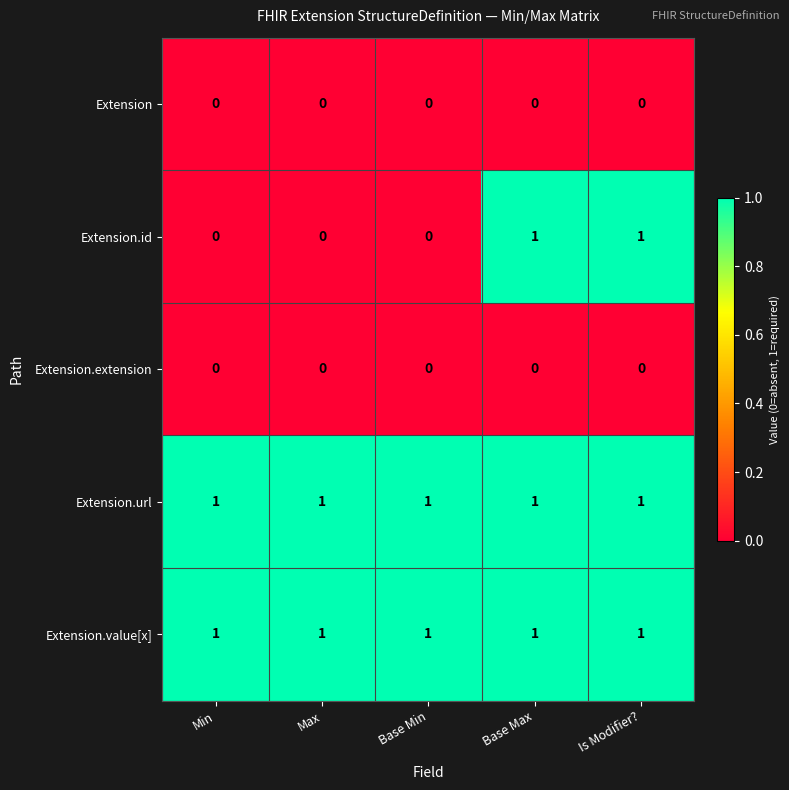

Reading left to right, what are all the values shown in this chart?

Extension: Min=0	Max=0	Base Min=0	Base Max=0	Is Modifier?=0
Extension.id: Min=0	Max=0	Base Min=0	Base Max=1	Is Modifier?=1
Extension.extension: Min=0	Max=0	Base Min=0	Base Max=0	Is Modifier?=0
Extension.url: Min=1	Max=1	Base Min=1	Base Max=1	Is Modifier?=1
Extension.value[x]: Min=1	Max=1	Base Min=1	Base Max=1	Is Modifier?=1